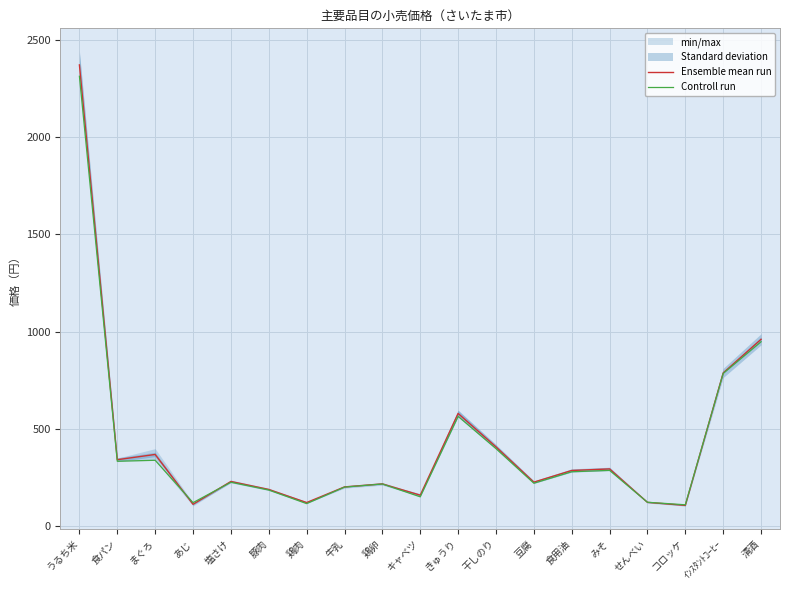

What is the average value of the Ensemble mean run series?

424.9